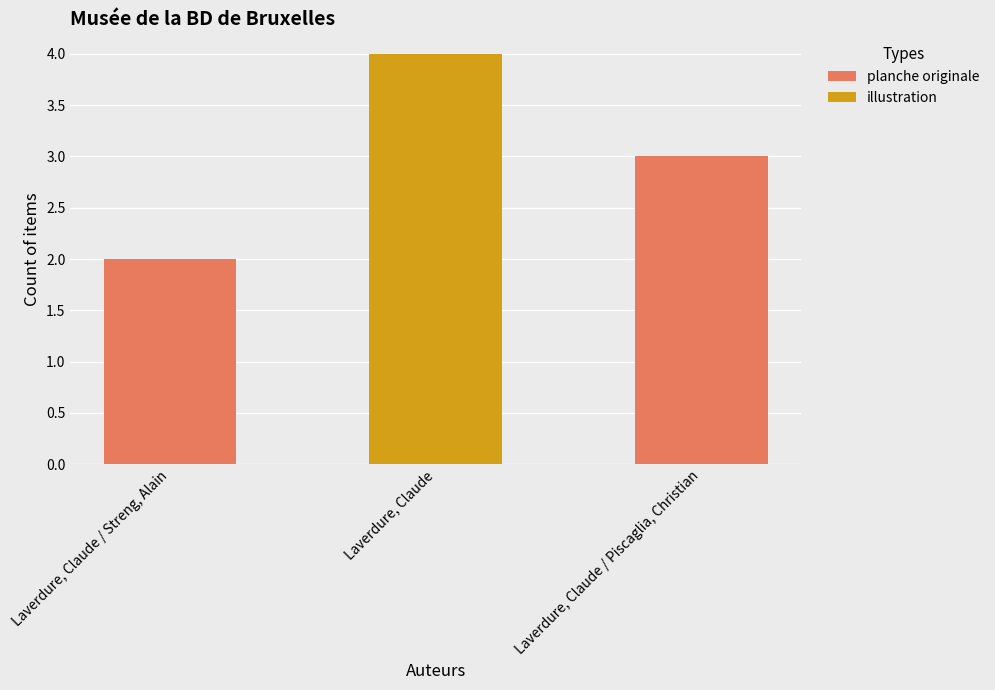

At which label does planche originale reach its peak?

Laverdure, Claude / Piscaglia, Christian